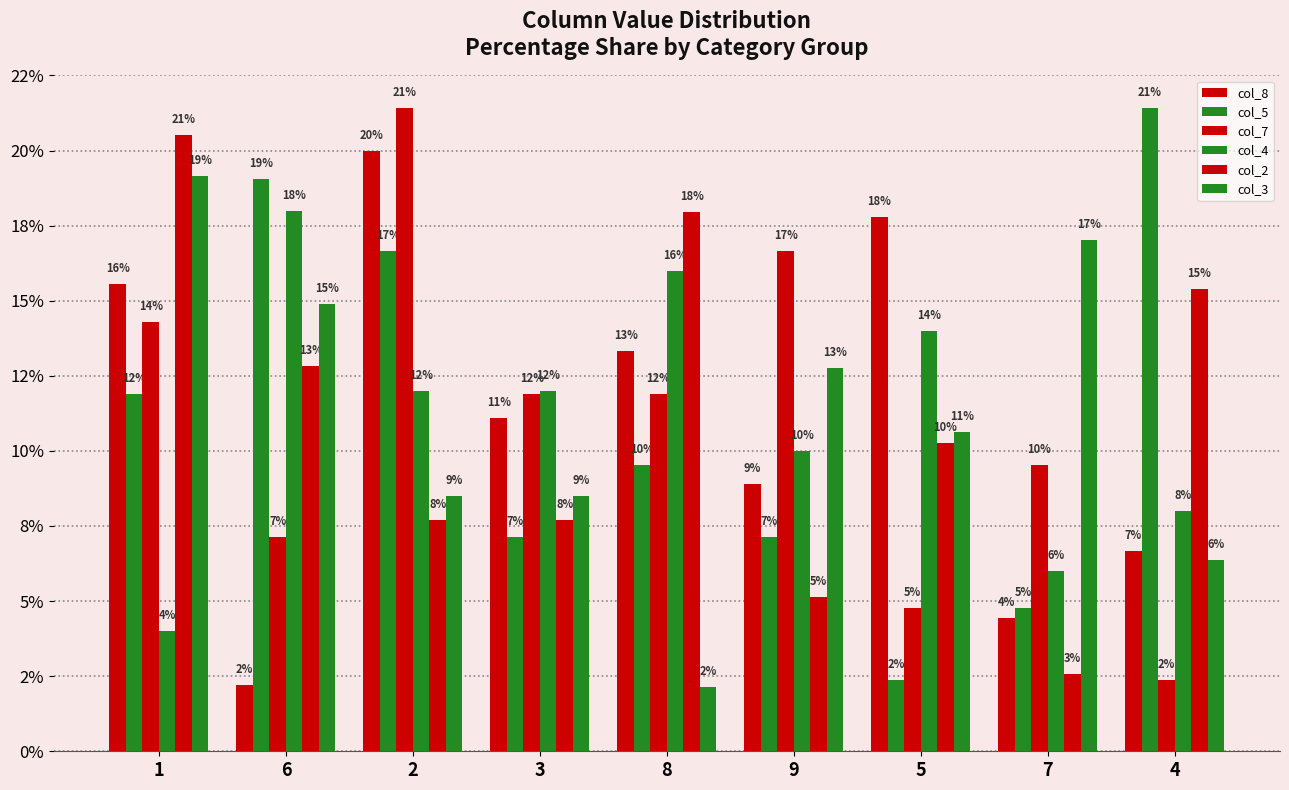

What is the difference between the maximum and minimum values in the col_7 series?

19.0